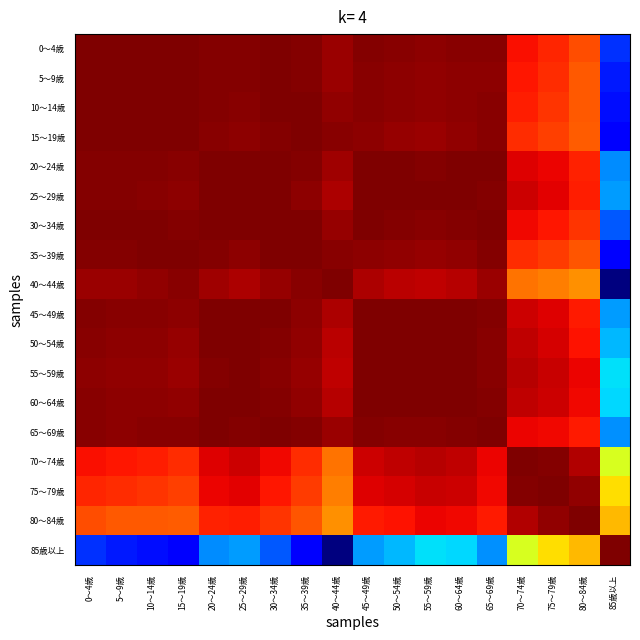

Reading left to right, list all the values displayed in this chart.

0～4歳: 0～4歳=102195.0	5～9歳=102191.4	10～14歳=102185.7	15～19歳=102136.5	20～24歳=102126.3	25～29歳=102110.9	30～34歳=102157.1	35～39歳=102117.4	40～44歳=101778.3	45～49歳=102090.4	50～54歳=102035.8	55～59歳=101977.3	60～64歳=102019.2	65～69歳=102015.8	70～74歳=100361.0	75～79歳=99976.2	80～84歳=99250.4	85歳以上=88145.0
5～9歳: 0～4歳=102191.4	5～9歳=102195.0	10～14歳=102187.7	15～19歳=102137.3	20～24歳=102092.6	25～29歳=102075.3	30～34歳=102132.3	35～39歳=102110.2	40～44歳=101788.8	45～49歳=102050.3	50～54歳=101989.9	55～59歳=101923.0	60～64歳=101969.8	65～69歳=101968.8	70～74歳=100237.5	75～79歳=99822.7	80～84歳=99055.8	85歳以上=87799.7
10～14歳: 0～4歳=102185.7	5～9歳=102187.7	10～14歳=102195.0	15～19歳=102170.1	20～24歳=102094.3	25～29歳=102057.3	30～34歳=102145.0	35～39歳=102151.8	40～44歳=101885.9	45～49歳=102035.7	50～54歳=101963.5	55～59歳=101895.0	60～64歳=101949.0	65～69歳=102003.3	70～74歳=100106.1	75～79歳=99723.7	80～84歳=99028.4	85歳以上=87581.7
15～19歳: 0～4歳=102136.5	5～9歳=102137.3	10～14歳=102170.1	15～19歳=102195.0	20～24歳=102059.7	25～29歳=101979.5	30～34歳=102124.9	35～39歳=102188.2	40～44歳=102031.1	45～49歳=101958.5	50～54歳=101863.0	55～59歳=101797.1	60～64歳=101872.6	65～69歳=102028.7	70～74歳=99819.0	75～79歳=99505.8	80～84歳=98948.9	85歳以上=87230.2
20～24歳: 0～4歳=102126.3	5～9歳=102092.6	10～14歳=102094.3	15～19歳=102059.7	20～24歳=102195.0	25～29歳=102174.1	30～34歳=102178.8	35～39歳=102070.3	40～44歳=101671.6	45～49歳=102165.6	50～54歳=102132.3	55～59歳=102120.2	60～64歳=102154.0	65～69歳=102149.1	70～74歳=100798.8	75～79歳=100569.2	80～84歳=100050.4	85歳以上=89716.4
25～29歳: 0～4歳=102110.9	5～9歳=102075.3	10～14歳=102057.3	15～19歳=101979.5	20～24歳=102174.1	25～29歳=102195.0	30～34歳=102148.4	35～39歳=101986.3	40～44歳=101488.6	45～49歳=102191.4	50～54歳=102180.3	55～59歳=102163.4	60～64歳=102171.8	65～69歳=102082.3	70～74歳=101015.5	75～79歳=100728.5	80～84歳=100100.4	85歳以上=89973.2
30～34歳: 0～4歳=102157.1	5～9歳=102132.3	10～14歳=102145.0	15～19歳=102124.9	20～24歳=102178.8	25～29歳=102148.4	30～34歳=102195.0	35～39歳=102135.7	40～44歳=101803.6	45～49歳=102142.7	50～54歳=102092.3	55～59歳=102056.3	60～64歳=102093.0	65～69歳=102137.4	70～74歳=100530.0	75～79歳=100261.7	80～84歳=99721.0	85歳以上=88860.9
35～39歳: 0～4歳=102117.4	5～9歳=102110.2	10～14歳=102151.8	15～19歳=102188.2	20～24歳=102070.3	25～29歳=101986.3	30～34歳=102135.7	35～39歳=102195.0	40～44歳=102044.7	45～49歳=101973.9	50～54歳=101879.0	55～59歳=101816.8	60～64歳=101887.0	65～69歳=102066.5	70～74歳=99852.1	75～79歳=99575.7	80～84歳=99085.0	85歳以上=87373.9
40～44歳: 0～4歳=101778.3	5～9歳=101788.8	10～14歳=101885.9	15～19歳=102031.1	20～24歳=101671.6	25～29歳=101488.6	30～34歳=101803.6	35～39歳=102044.7	40～44歳=102195.0	45～49歳=101469.7	50～54歳=101304.7	55～59歳=101217.1	60～64歳=101343.7	65～69歳=101766.3	70～74歳=98603.8	75～79歳=98386.5	80～84歳=98084.6	85歳以上=85225.5
45～49歳: 0～4歳=102090.4	5～9歳=102050.3	10～14歳=102035.7	15～19歳=101958.5	20～24歳=102165.6	25～29歳=102191.4	30～34歳=102142.7	35～39歳=101973.9	40～44歳=101469.7	45～49歳=102195.0	50～54歳=102186.5	55～59歳=102167.7	60～64歳=102167.5	65～69歳=102083.3	70～74歳=101035.8	75～79歳=100756.1	80～84歳=100146.7	85歳以上=89993.3
50～54歳: 0～4歳=102035.8	5～9歳=101989.9	10～14歳=101963.5	15～19歳=101863.0	20～24歳=102132.3	25～29歳=102180.3	30～34歳=102092.3	35～39歳=101879.0	40～44歳=101304.7	45～49歳=102186.5	50～54歳=102195.0	55～59歳=102184.1	60～64歳=102170.3	65～69歳=102032.2	70～74歳=101215.1	75～79歳=100931.1	80～84歳=100292.4	85歳以上=90445.9
55～59歳: 0～4歳=101977.3	5～9歳=101923.0	10～14歳=101895.0	15～19歳=101797.1	20～24歳=102120.2	25～29歳=102163.4	30～34歳=102056.3	35～39歳=101816.8	40～44歳=101217.1	45～49歳=102167.7	50～54歳=102184.1	55～59歳=102195.0	60～64歳=102184.9	65～69歳=102035.0	70～74歳=101348.8	75～79歳=101120.7	80～84歳=100544.8	85歳以上=91077.9
60～64歳: 0～4歳=102019.2	5～9歳=101969.8	10～14歳=101949.0	15～19歳=101872.6	20～24歳=102154.0	25～29歳=102171.8	30～34歳=102093.0	35～39歳=101887.0	40～44歳=101343.7	45～49歳=102167.5	50～54歳=102170.3	55～59歳=102184.9	60～64歳=102195.0	65～69歳=102084.0	70～74歳=101234.5	75～79歳=101028.7	80～84歳=100491.8	85歳以上=90933.9
65～69歳: 0～4歳=102015.8	5～9歳=101968.8	10～14歳=102003.3	15～19歳=102028.7	20～24歳=102149.1	25～29歳=102082.3	30～34歳=102137.4	35～39歳=102066.5	40～44歳=101766.3	45～49歳=102083.3	50～54歳=102032.2	55～59歳=102035.0	60～64歳=102084.0	65～69歳=102195.0	70～74歳=100601.4	75～79歳=100498.5	80～84歳=100206.3	85歳以上=89777.0
70～74歳: 0～4歳=100361.0	5～9歳=100237.5	10～14歳=100106.1	15～19歳=99819.0	20～24歳=100798.8	25～29歳=101015.5	30～34歳=100530.0	35～39歳=99852.1	40～44歳=98603.8	45～49歳=101035.8	50～54歳=101215.1	55～59歳=101348.8	60～64歳=101234.5	65～69歳=100601.4	70～74歳=102195.0	75～79歳=102075.5	80～84歳=101417.5	85歳以上=95605.5
75～79歳: 0～4歳=99976.2	5～9歳=99822.7	10～14歳=99723.7	15～19歳=99505.8	20～24歳=100569.2	25～29歳=100728.5	30～34歳=100261.7	35～39歳=99575.7	40～44歳=98386.5	45～49歳=100756.1	50～54歳=100931.1	55～59歳=101120.7	60～64歳=101028.7	65～69歳=100498.5	70～74歳=102075.5	75～79歳=102195.0	80～84歳=101897.4	85歳以上=96693.0
80～84歳: 0～4歳=99250.4	5～9歳=99055.8	10～14歳=99028.4	15～19歳=98948.9	20～24歳=100050.4	25～29歳=100100.4	30～34歳=99721.0	35～39歳=99085.0	40～44歳=98084.6	45～49歳=100146.7	50～54歳=100292.4	55～59歳=100544.8	60～64歳=100491.8	65～69歳=100206.3	70～74歳=101417.5	75～79歳=101897.4	80～84歳=102195.0	85歳以上=97326.7
85歳以上: 0～4歳=88145.0	5～9歳=87799.7	10～14歳=87581.7	15～19歳=87230.2	20～24歳=89716.4	25～29歳=89973.2	30～34歳=88860.9	35～39歳=87373.9	40～44歳=85225.5	45～49歳=89993.3	50～54歳=90445.9	55～59歳=91077.9	60～64歳=90933.9	65～69歳=89777.0	70～74歳=95605.5	75～79歳=96693.0	80～84歳=97326.7	85歳以上=102195.0